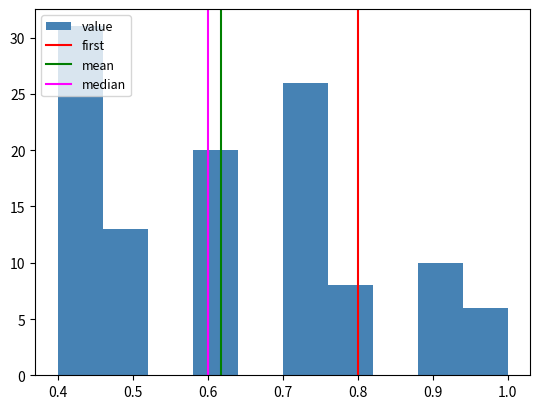

Reading left to right, transcribe this chart: for each bar, give the range it covers on the x-axis and its height. The values are not printed on the chart, so give them approximately, as read against the axis.

0.40 to 0.46: 31
0.46 to 0.52: 13
0.52 to 0.58: 0
0.58 to 0.64: 20
0.64 to 0.70: 0
0.70 to 0.76: 26
0.76 to 0.82: 8
0.82 to 0.88: 0
0.88 to 0.94: 10
0.94 to 1.00: 6